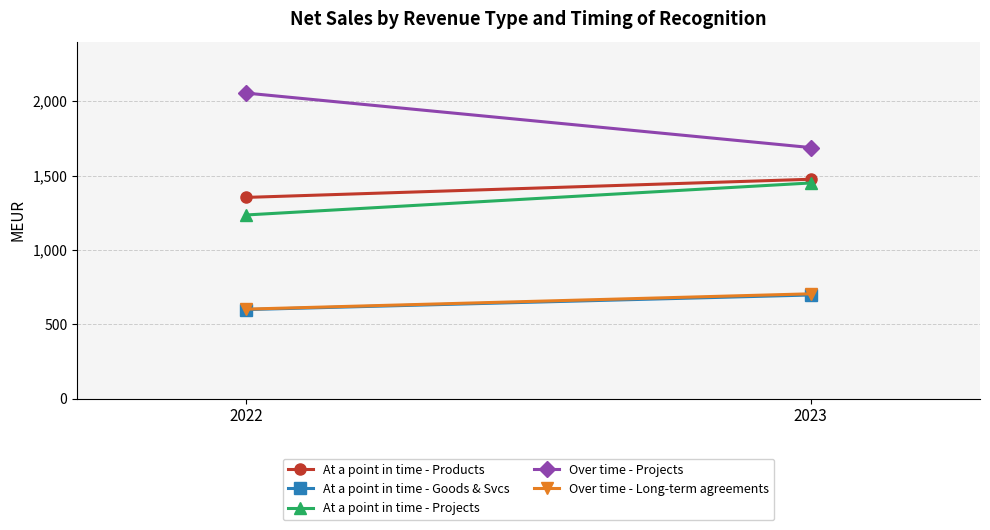

What is the average value of the At a point in time - Products series?

1414